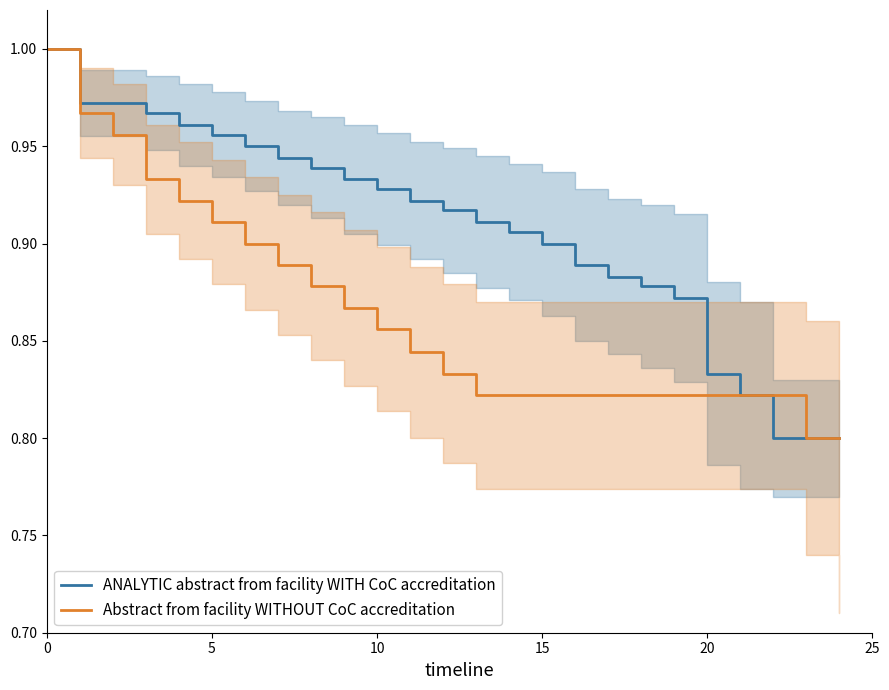

What is the greatest value displayed?

1.0